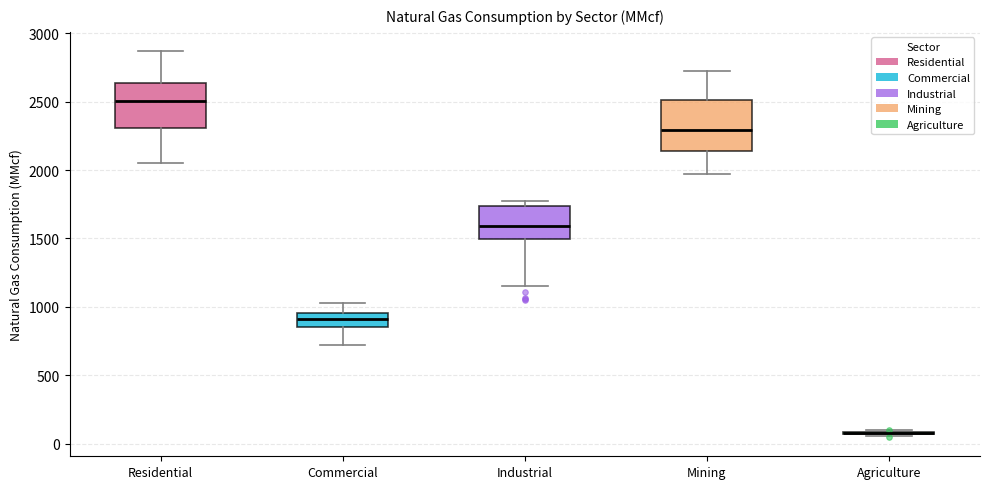

Reading left to right, read every box against the y-axis: the position of its median line, the range the box covers, and the ends of its whiskers. The values are not printed on the chart, so give them approximately, as read against the axis.

Residential: median 2500, box 2300 to 2650, whiskers 2050 to 2850
Commercial: median 900, box 850 to 950, whiskers 700 to 1050
Industrial: median 1600, box 1500 to 1750, whiskers 1150 to 1800
Mining: median 2300, box 2150 to 2500, whiskers 1950 to 2750
Agriculture: box collapsed to a line at 100, whiskers 50 to 100